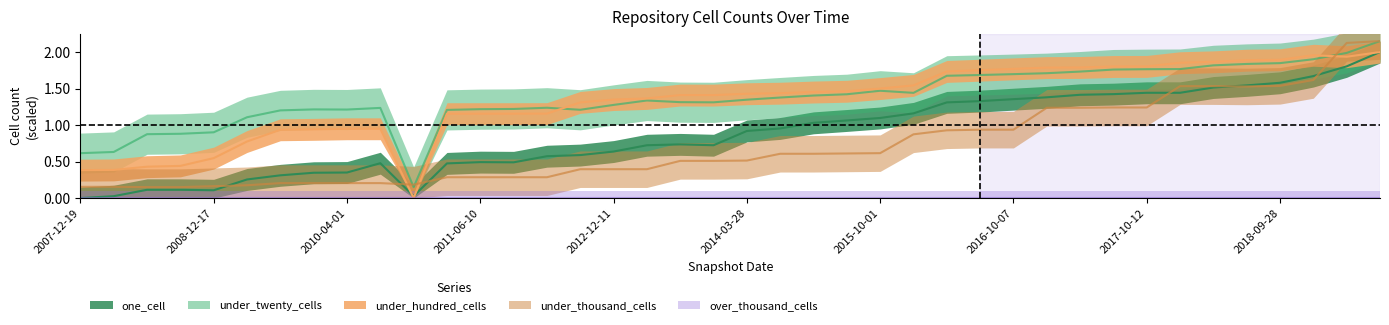

What is the difference between the maximum and minimum values in the under_hundred_cells series?

2.0